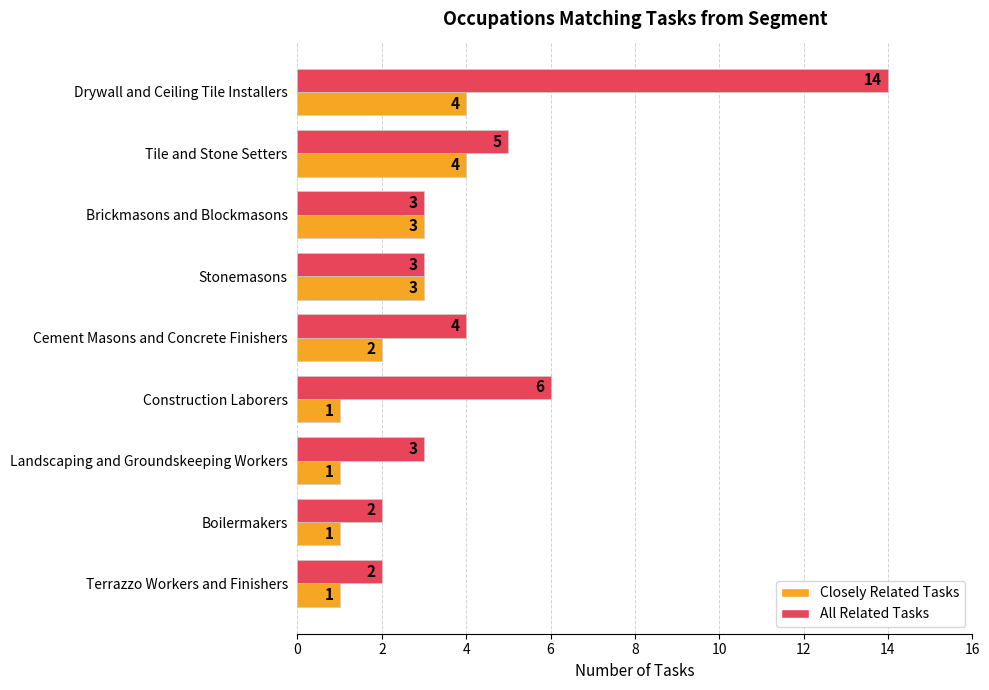

Is it true that All Related Tasks equals 5 at Stonemasons?

False